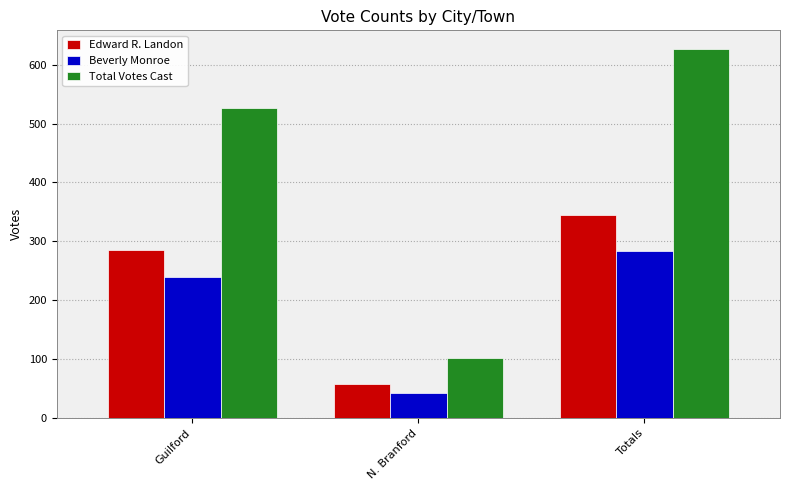

How many Edward R. Landon values are between 58 and 344?

3